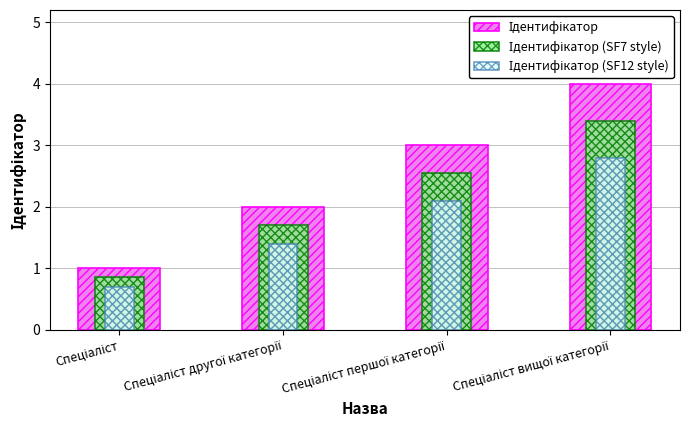

At how many categories does at least one series exceed 1?

3